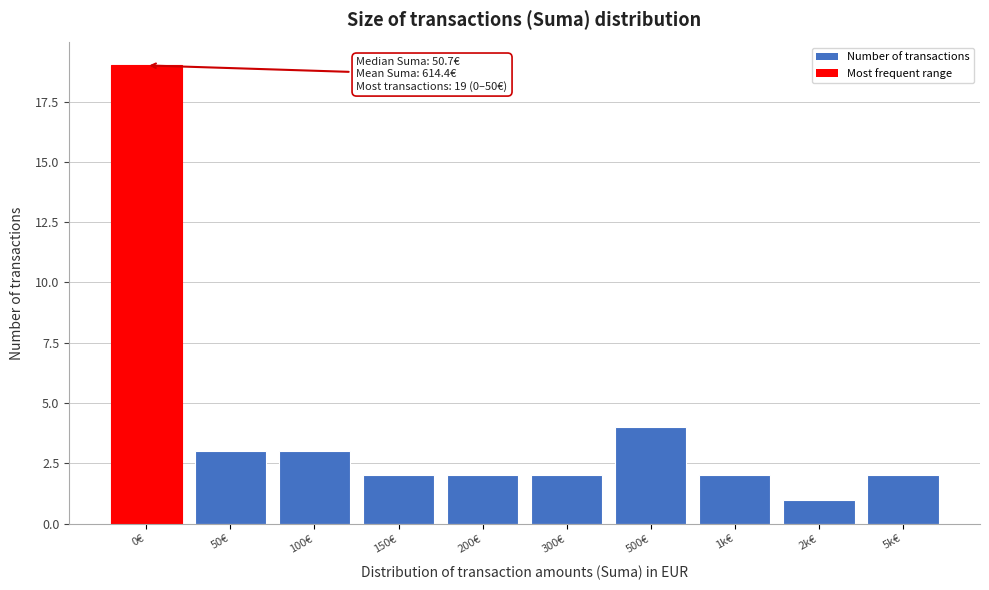

Reading left to right, what are all the values shown in this chart?

19	3	3	2	2	2	4	2	1	2